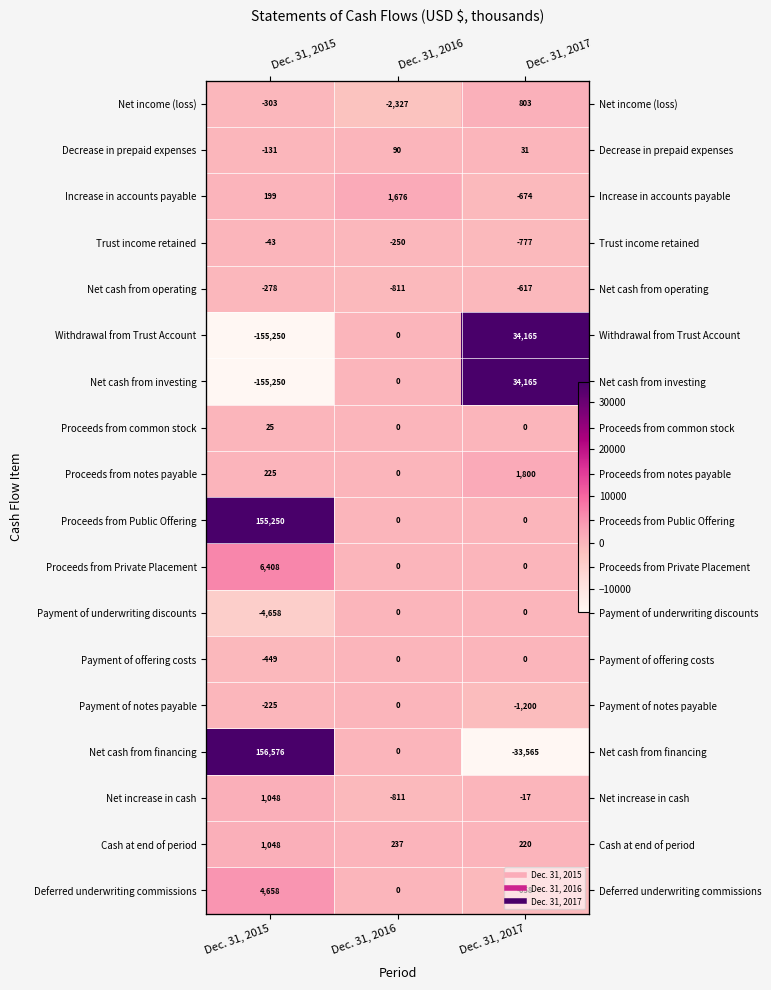

What is the average value of the Payment of offering costs series?

-150